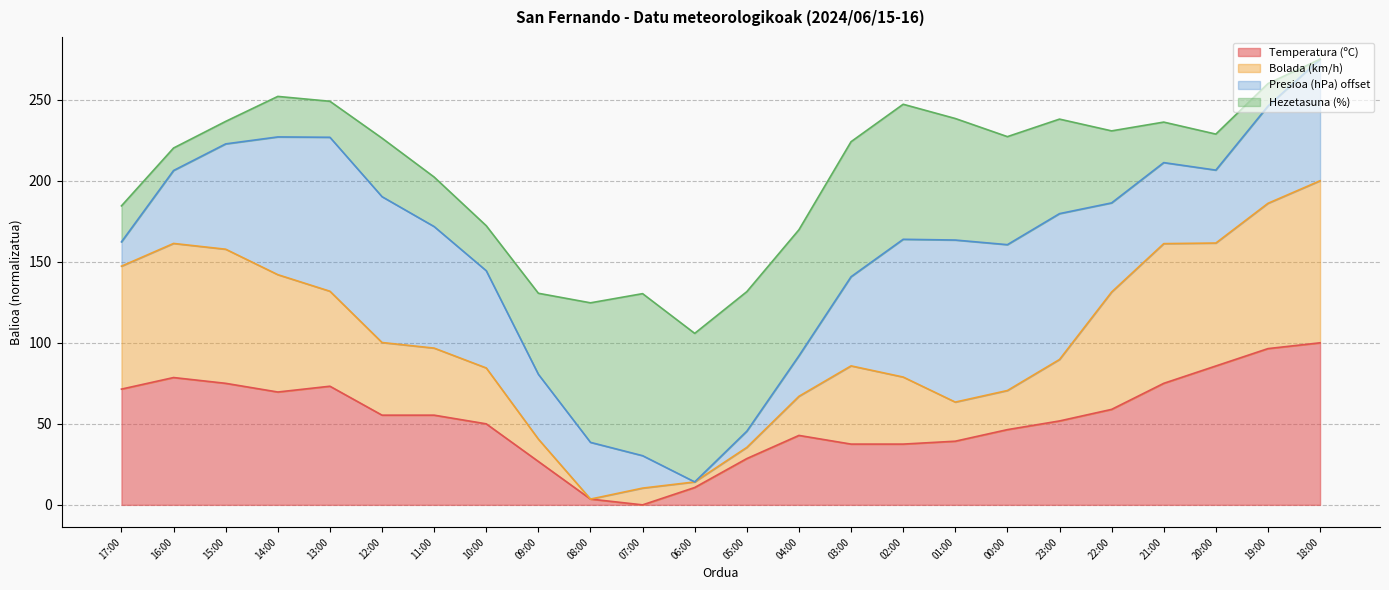

What is the lowest value of the Bolada (km/h) series?

3.6